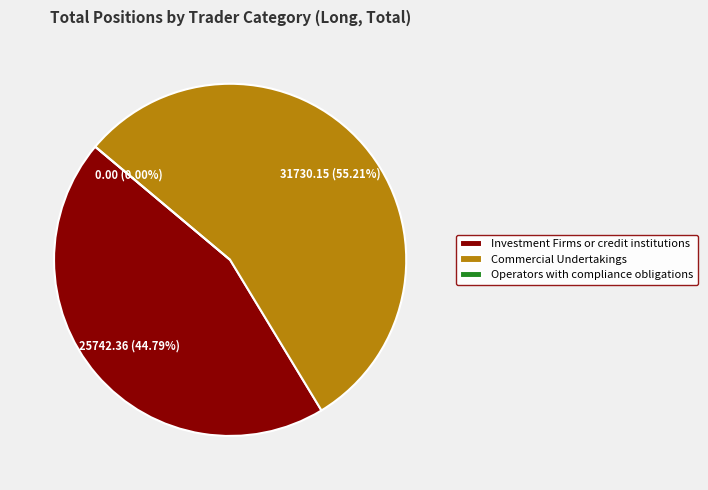

What percentage do Investment Firms or credit institutions and Operators with compliance obligations together represent?

44.8%